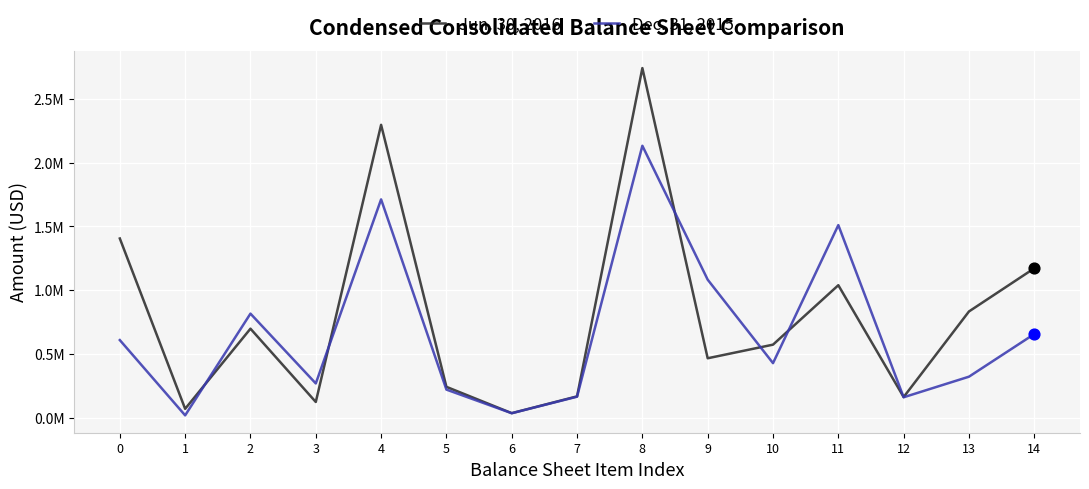

Which series has the largest total across all categories?

Jun. 30, 2016